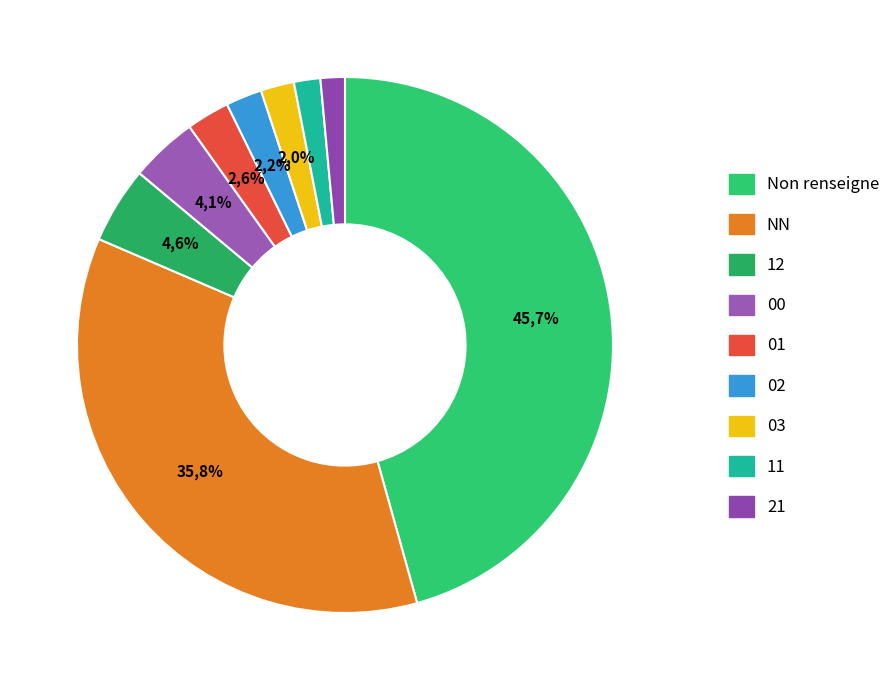

Count the number of slices in the pie.

9